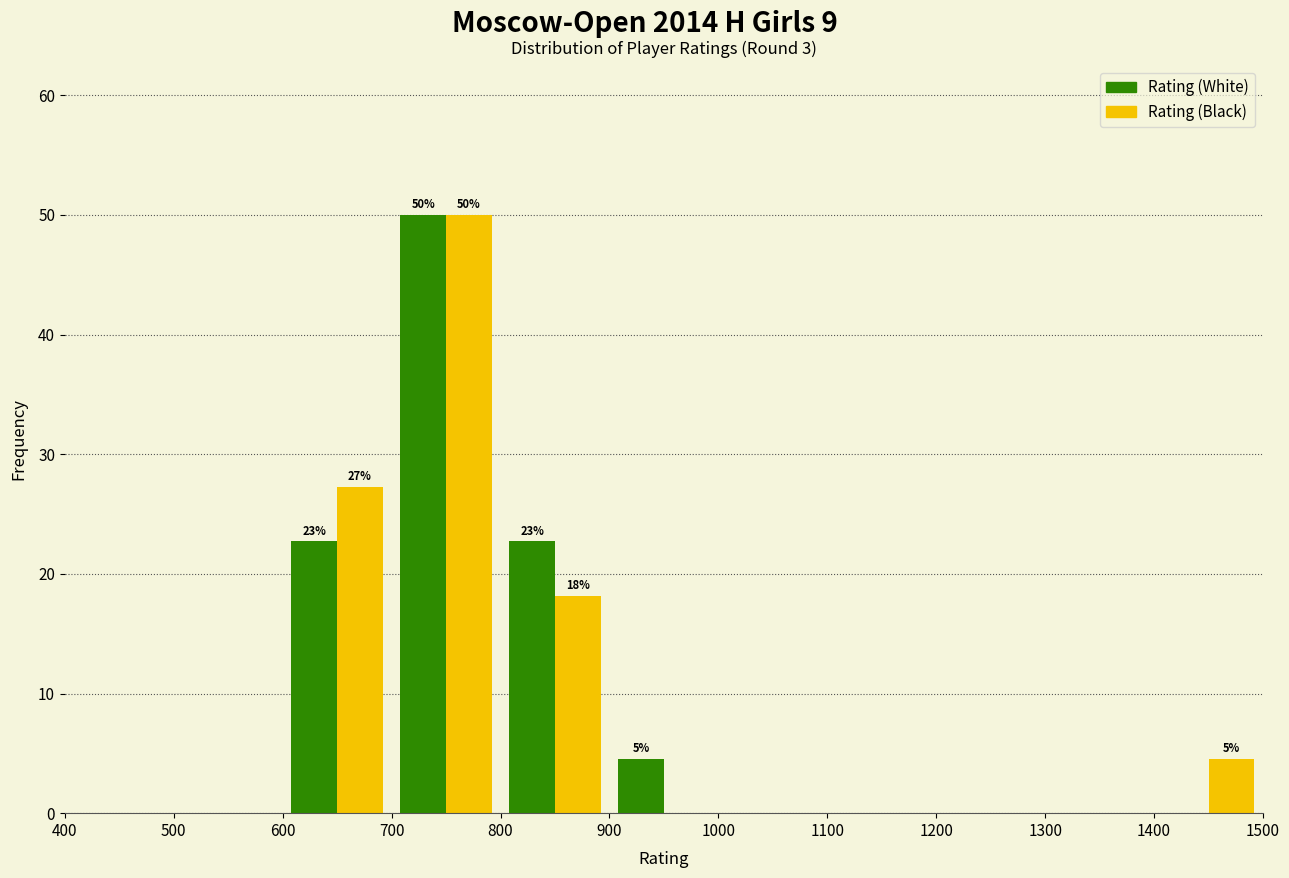

In the Rating (White) series, which range on the x-axis has the tallest bar?

700 to 800